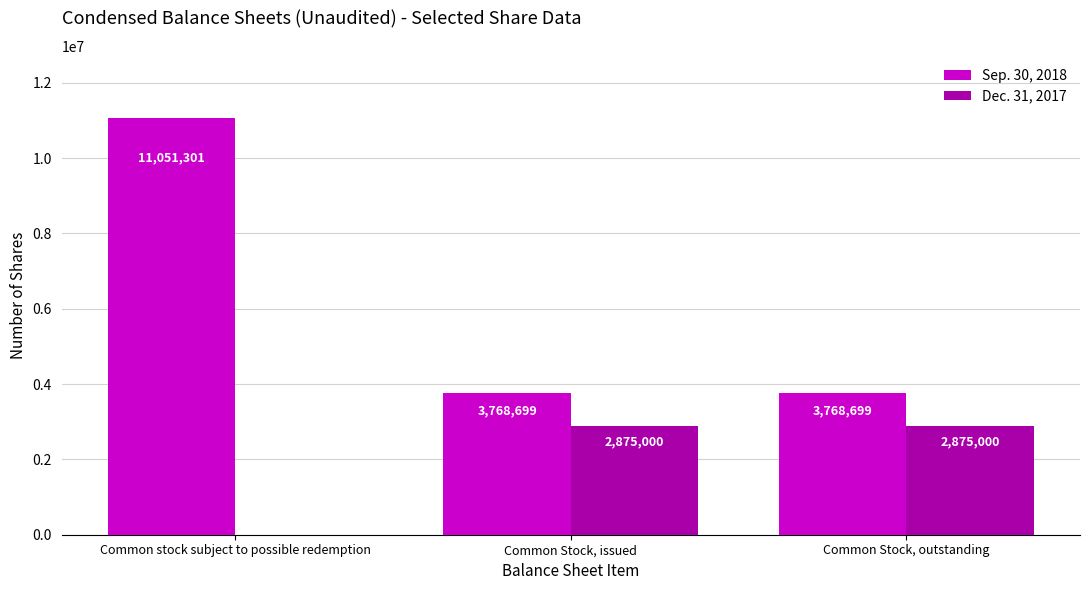

True or false: Sep. 30, 2018 has a value of 3768699 at Common Stock, issued.

True